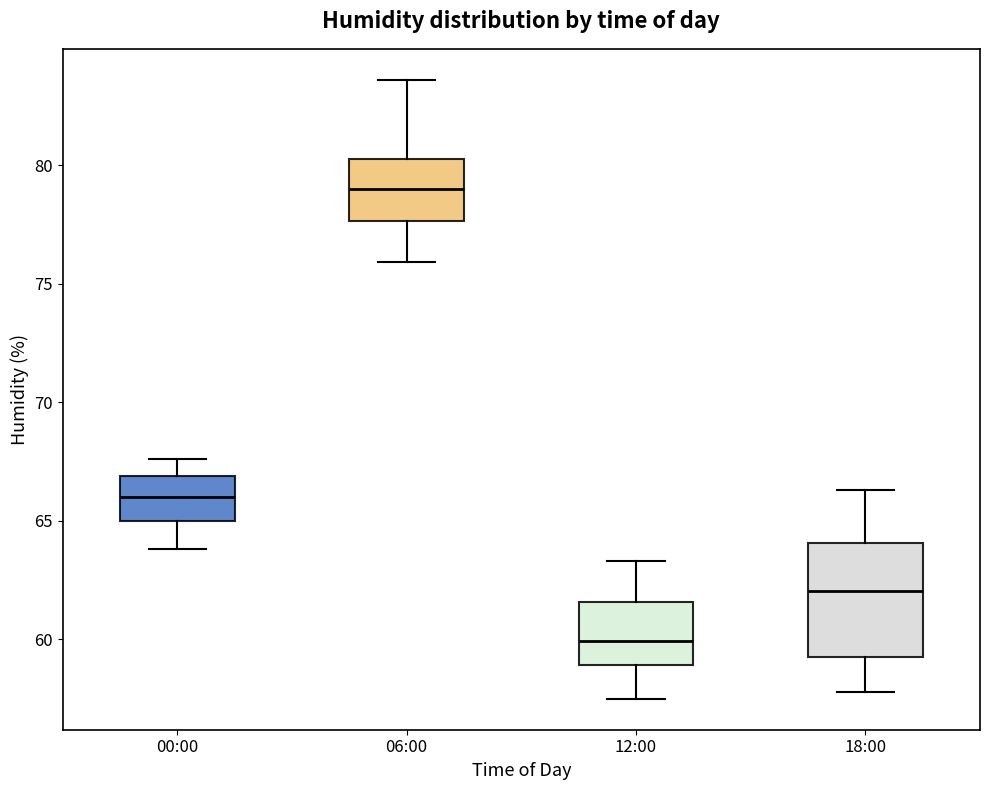

Which box's median line is the lowest?

12:00